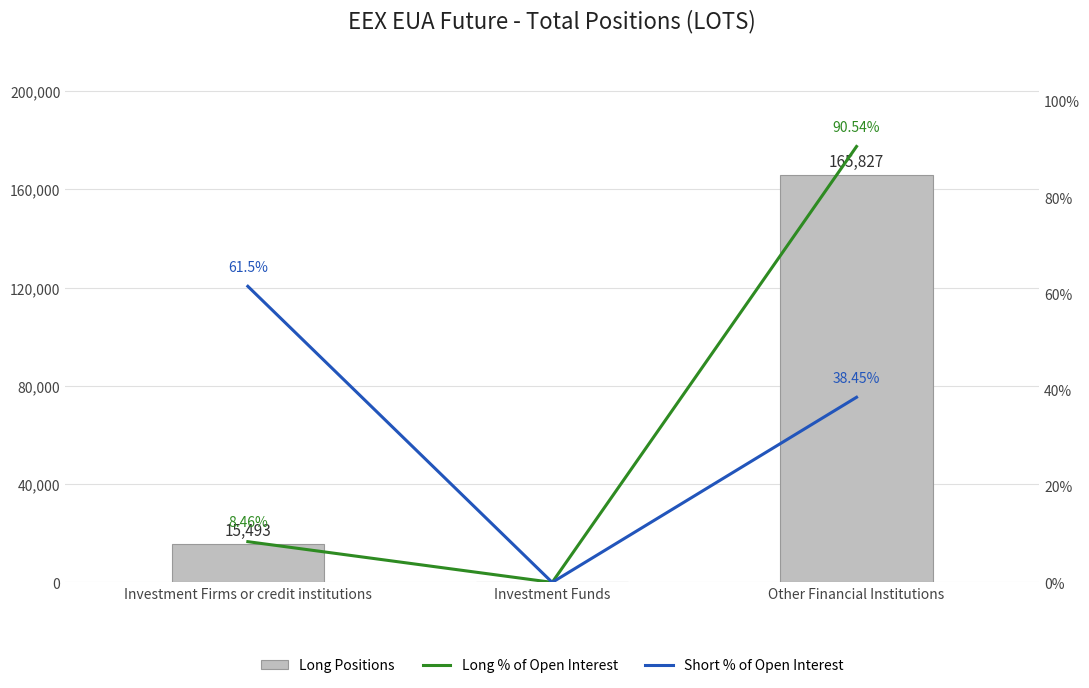

What is the sum of all Long Positions values?

181320.0